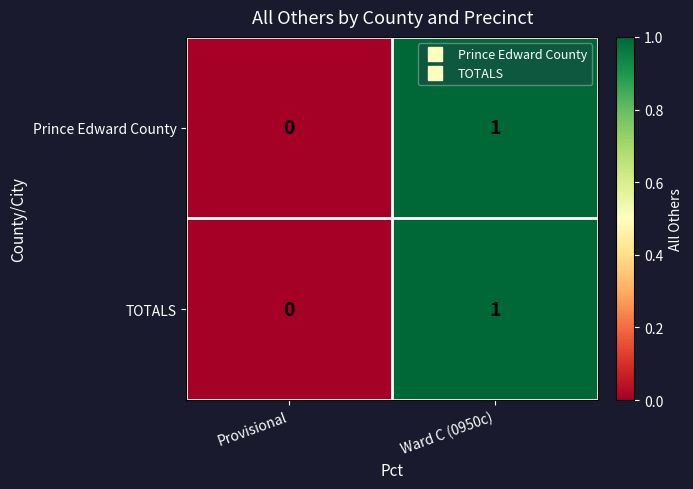

At which category is the sum across all series the highest?

Ward C (0950c)